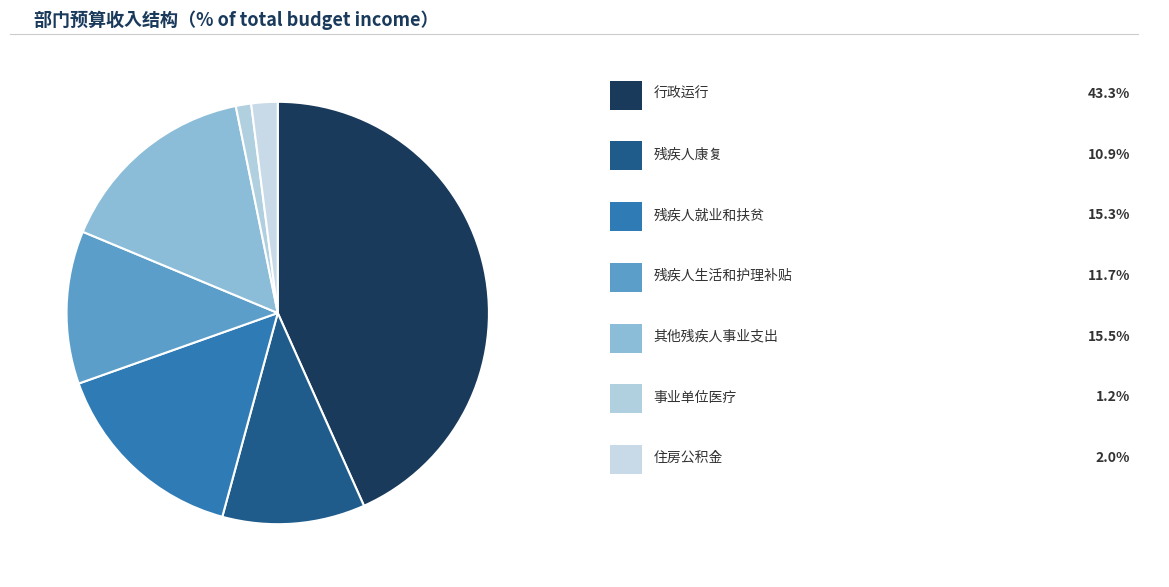

How many slices are in this pie chart?

7